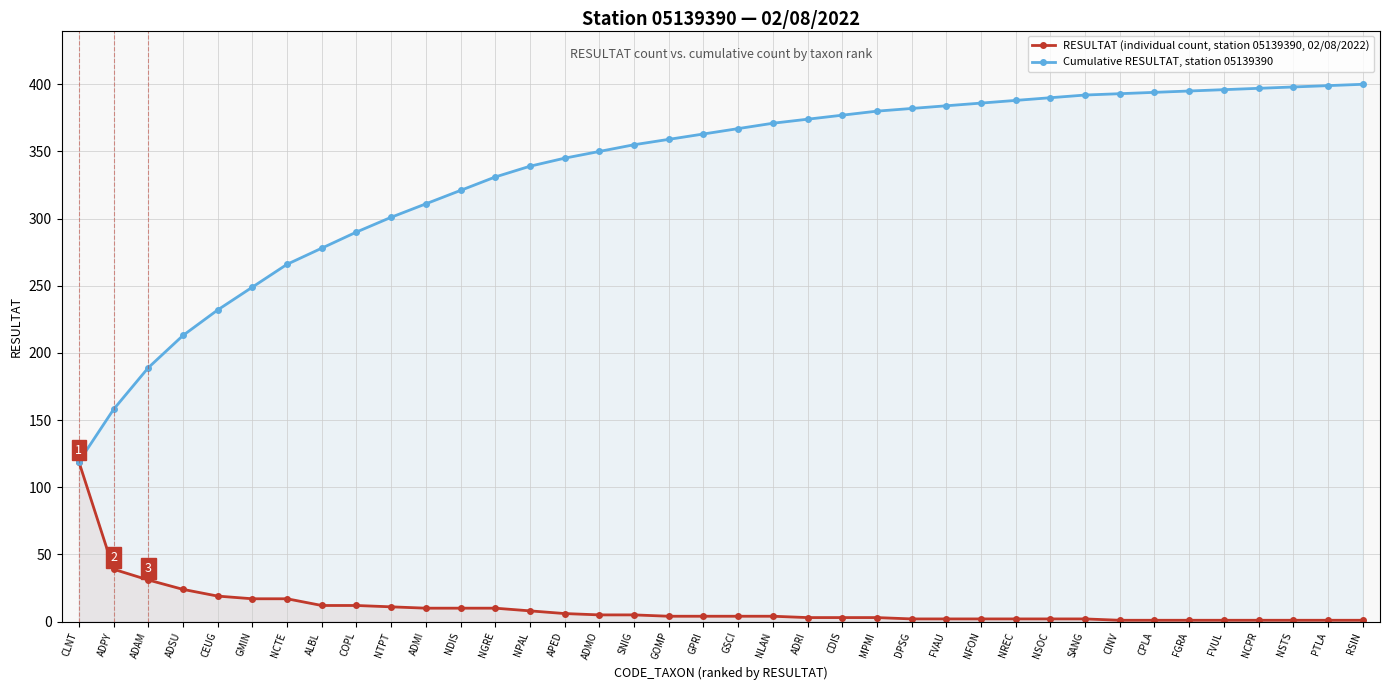

Reading right to left, extract all data points from this chart.

RESULTAT (individual count, station 05139390, 02/08/2022): RSIN=1	PTLA=1	NSTS=1	NCPR=1	FVUL=1	FGRA=1	CPLA=1	CINV=1	SANG=2	NSOC=2	NREC=2	NFON=2	FVAU=2	DPSG=2	MPMI=3	CDIS=3	ADRI=3	NLAN=4	GSCI=4	GPRI=4	GOMP=4	SNIG=5	ADMO=5	APED=6	NPAL=8	NGRE=10	NDIS=10	ADMI=10	NTPT=11	COPL=12	ALBL=12	NCTE=17	GMIN=17	CEUG=19	ADSU=24	ADAM=31	ADPY=39	CLNT=119
Cumulative RESULTAT, station 05139390: RSIN=400	PTLA=399	NSTS=398	NCPR=397	FVUL=396	FGRA=395	CPLA=394	CINV=393	SANG=392	NSOC=390	NREC=388	NFON=386	FVAU=384	DPSG=382	MPMI=380	CDIS=377	ADRI=374	NLAN=371	GSCI=367	GPRI=363	GOMP=359	SNIG=355	ADMO=350	APED=345	NPAL=339	NGRE=331	NDIS=321	ADMI=311	NTPT=301	COPL=290	ALBL=278	NCTE=266	GMIN=249	CEUG=232	ADSU=213	ADAM=189	ADPY=158	CLNT=119